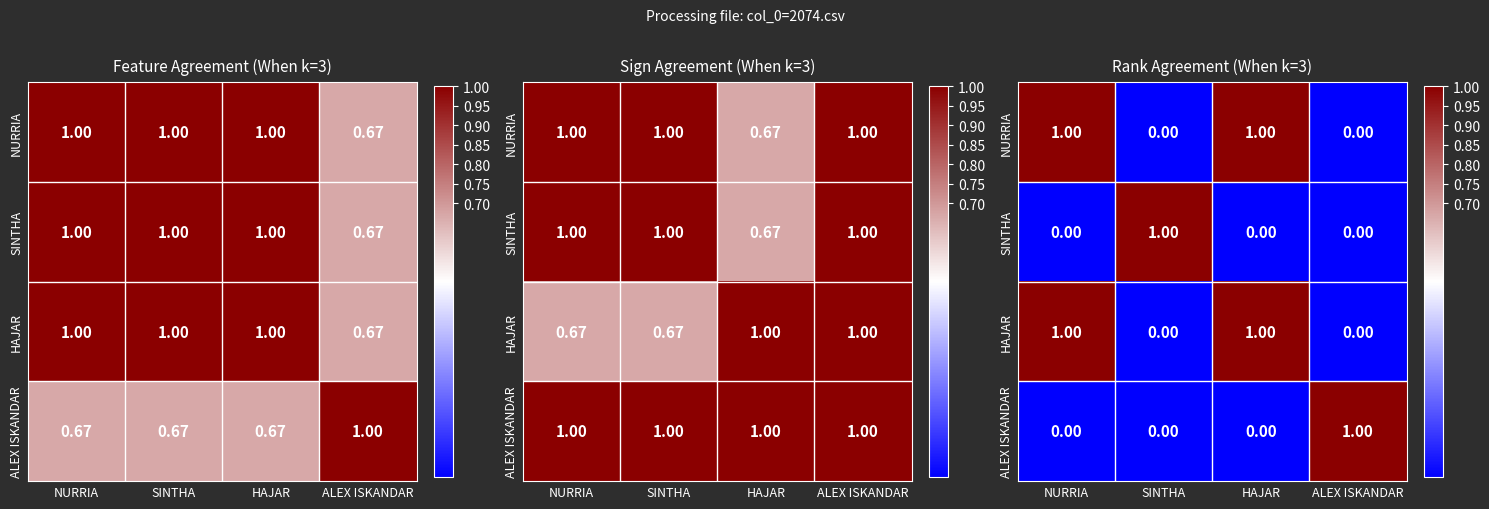

What is the total value across all series at NURRIA?

2